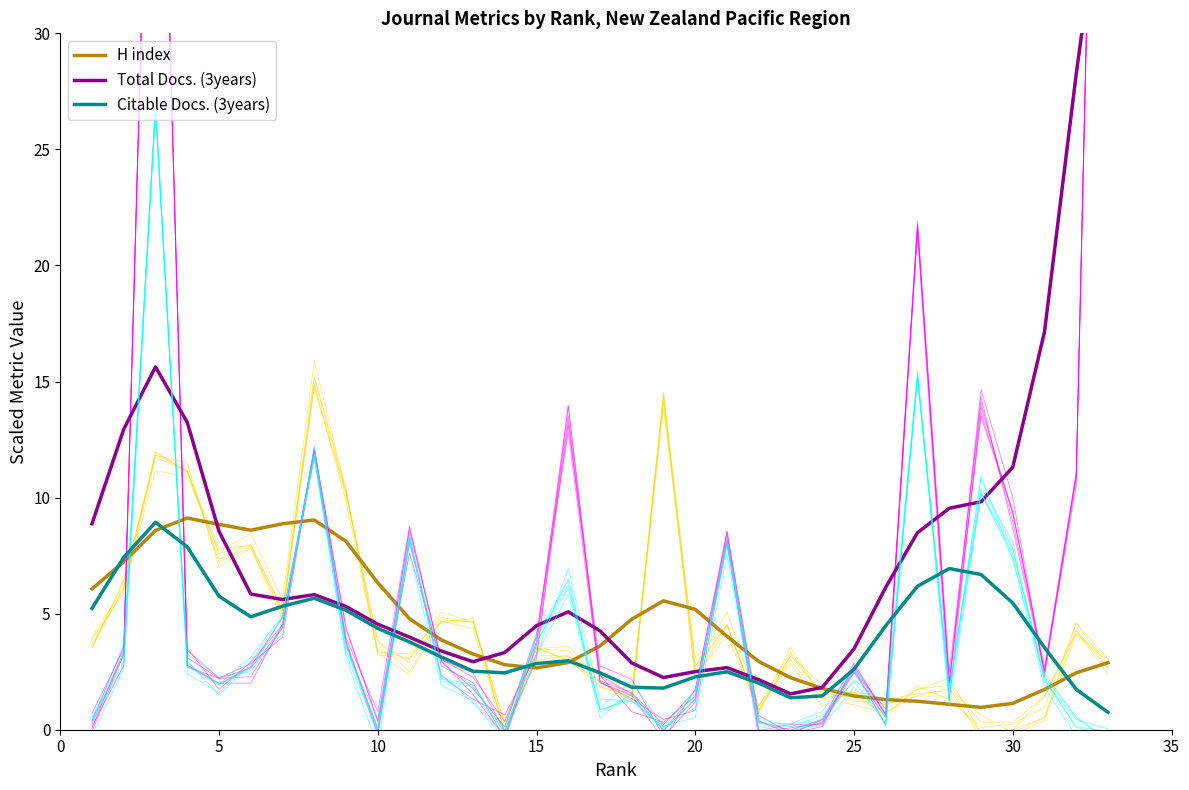

What is the lowest value of the Citable Docs. (3years) series?

0.7